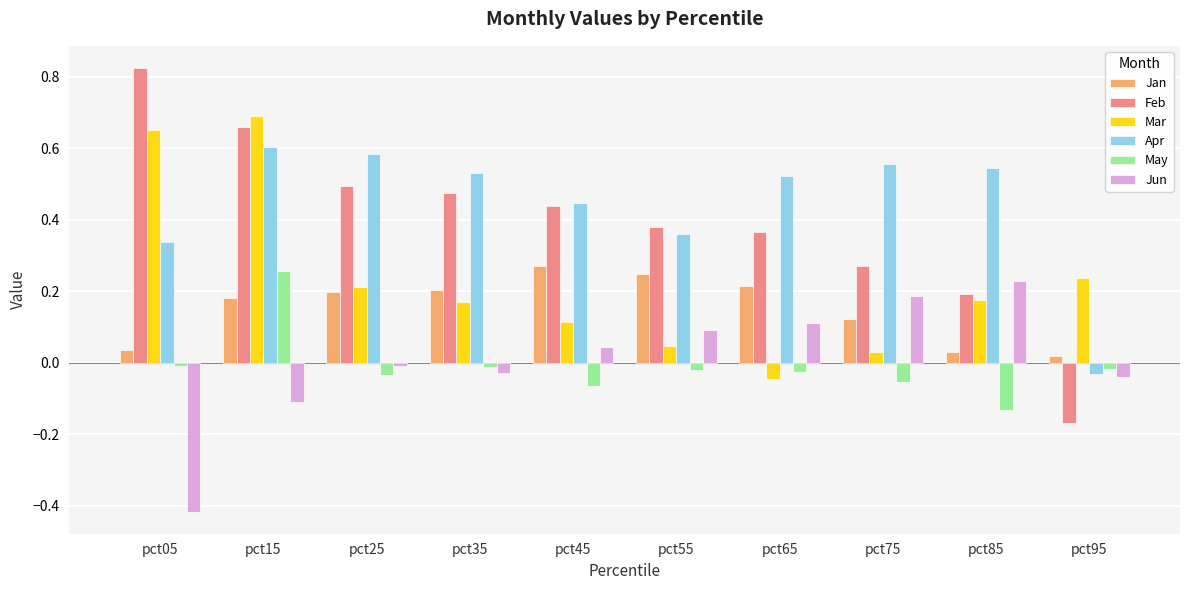

The value of Jan at pct35 is 0.3. True or false?

False